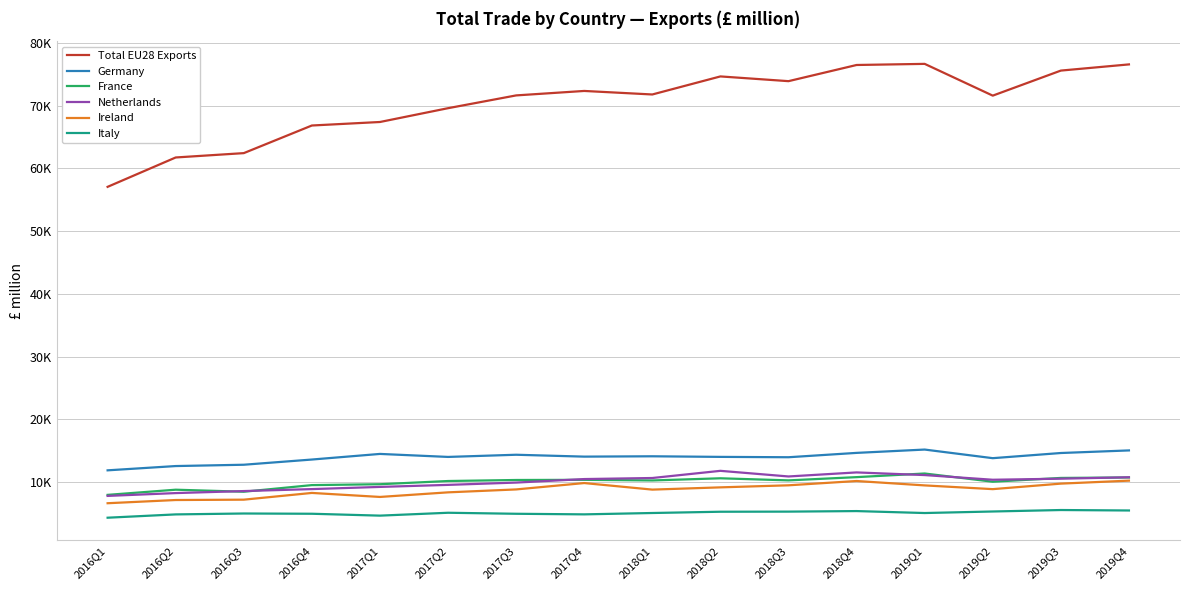

Which series has the widest spread of values?

Total EU28 Exports